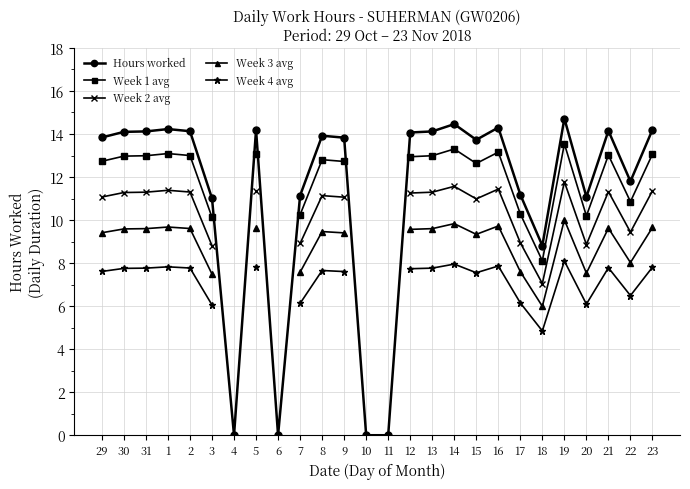

How many lines are shown in the chart?

5